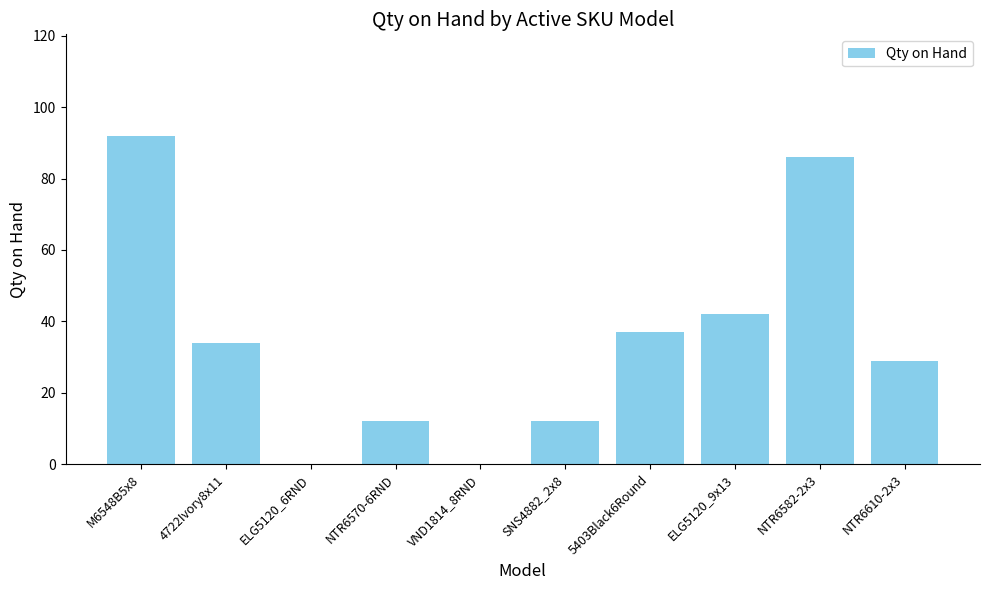

The chart shows a value of 18 at SNS4882_2x8. True or false?

False